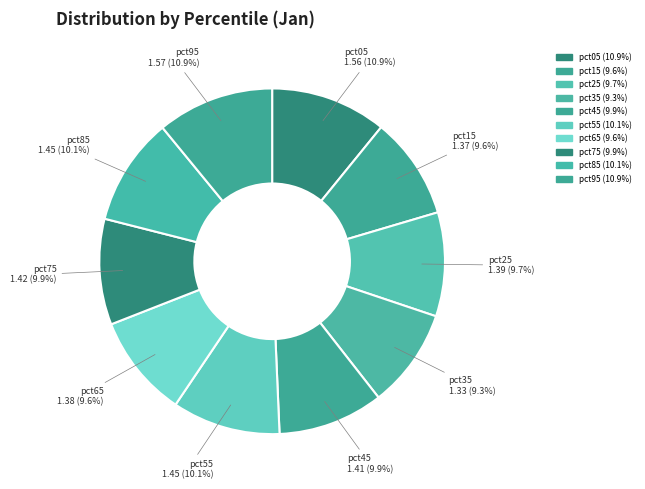

Is pct35 the majority of the pie?

No